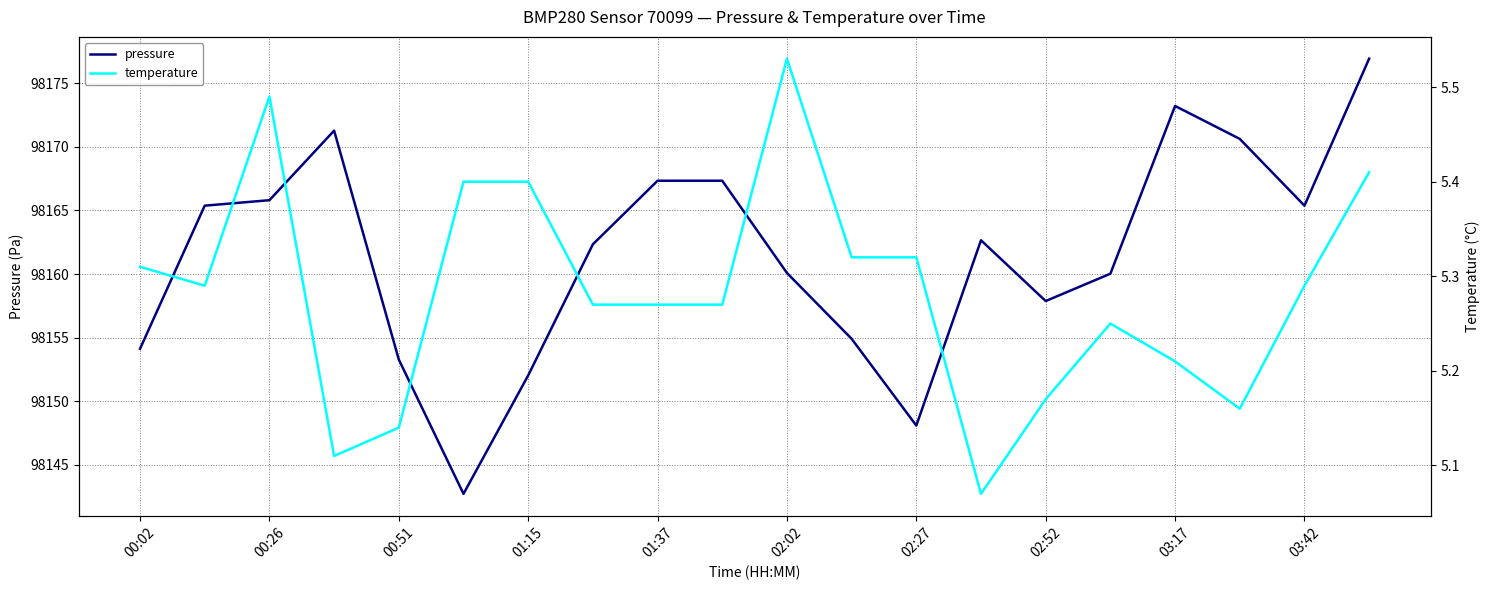

True or false: pressure and temperature intersect in this chart.

False